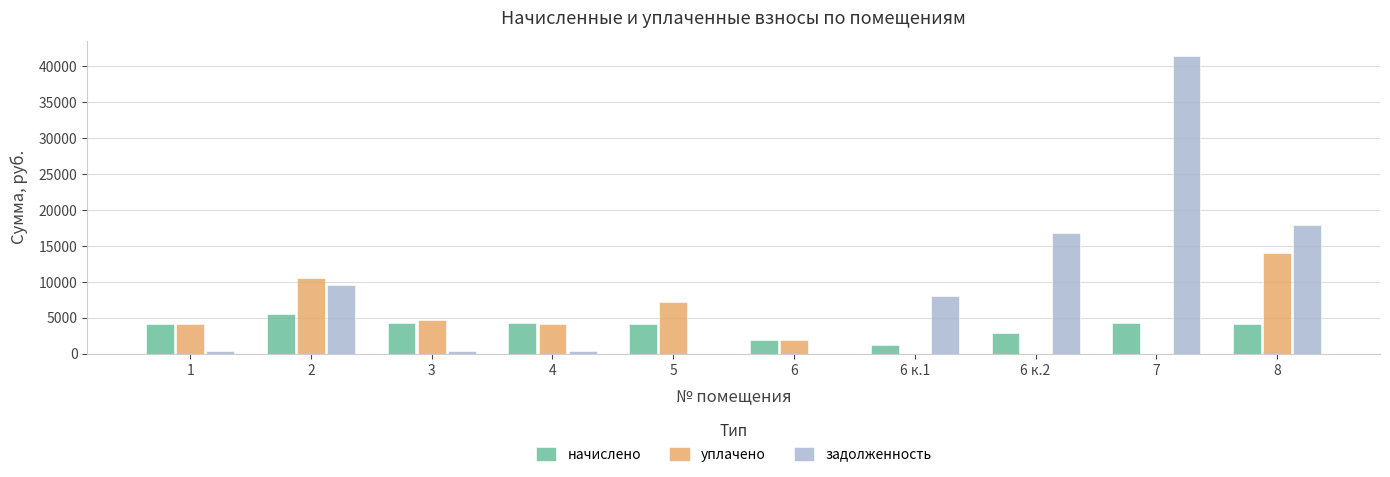

The value of начислено at 3 is 2596.7. True or false?

False